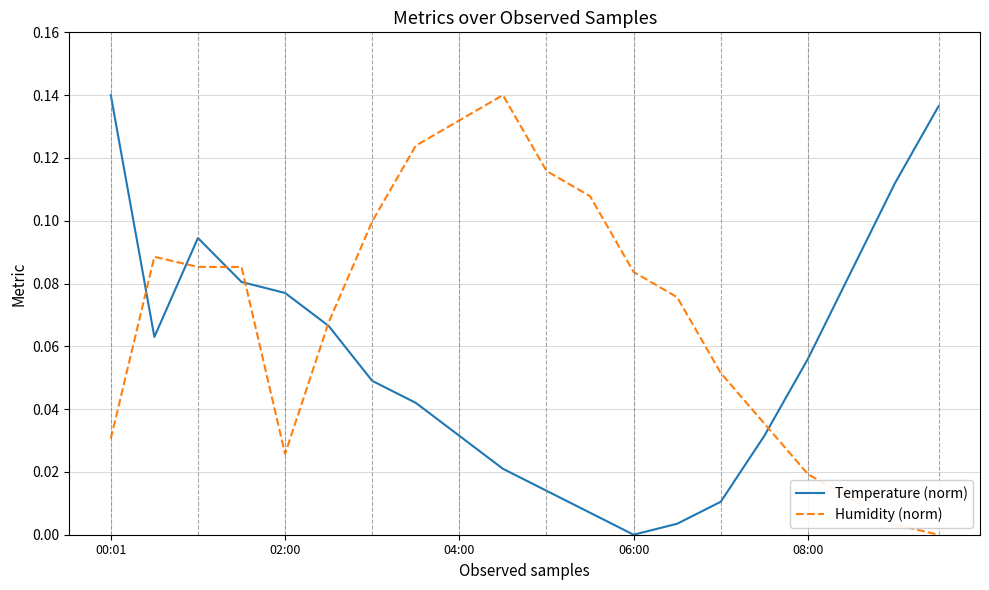

List the series in order of their overall mean, highest first.

Humidity (norm), Temperature (norm)